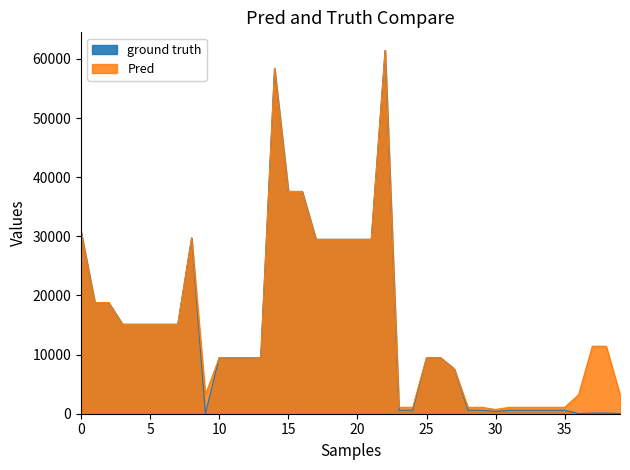

In Pred, how many points are higher than both neighbors (excluding endpoints)?

3